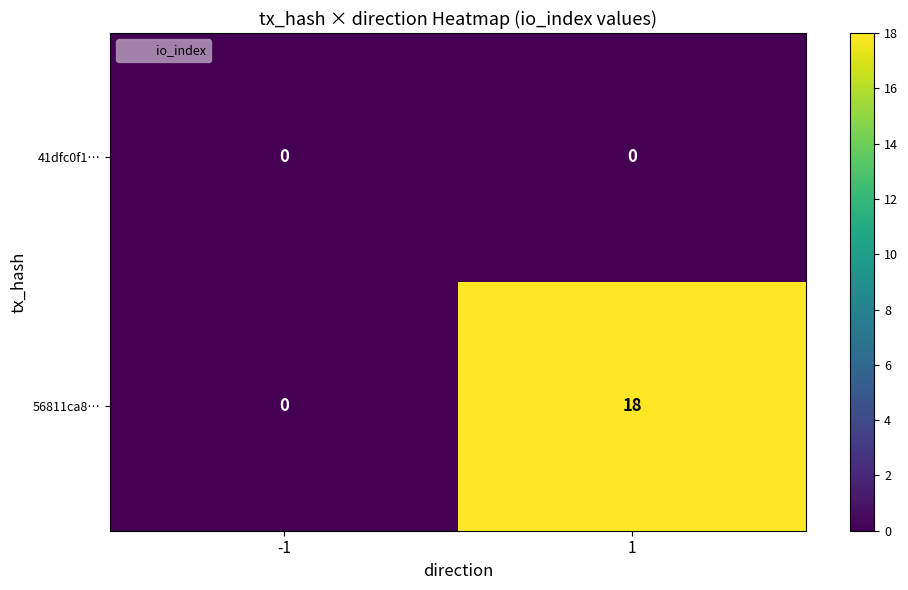

Reading left to right, list all the values displayed in this chart.

41dfc0f1…: 0	0
56811ca8…: 0	18